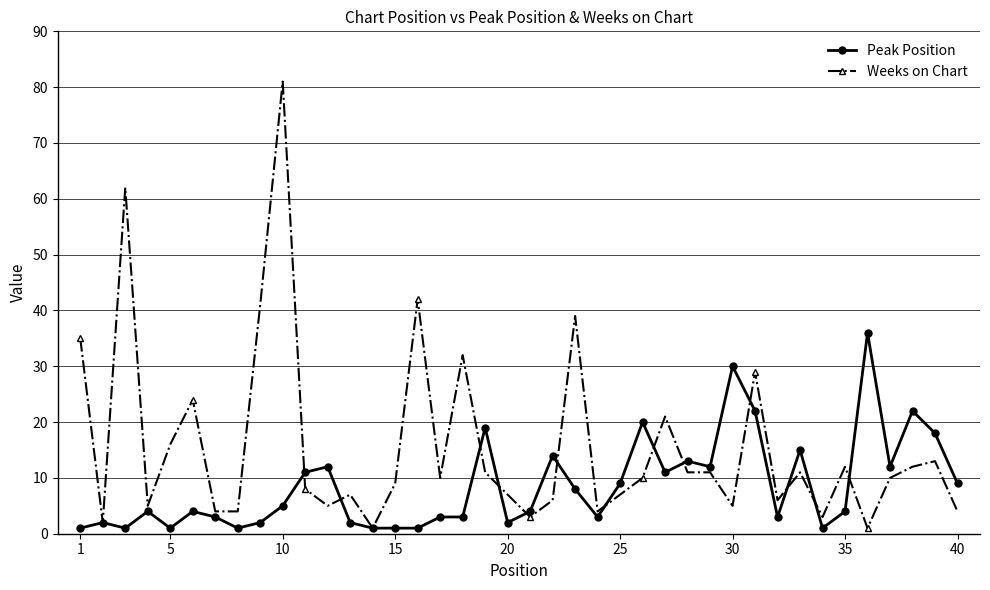

Rank the series by their average value, from highest to lowest.

Weeks on Chart, Peak Position